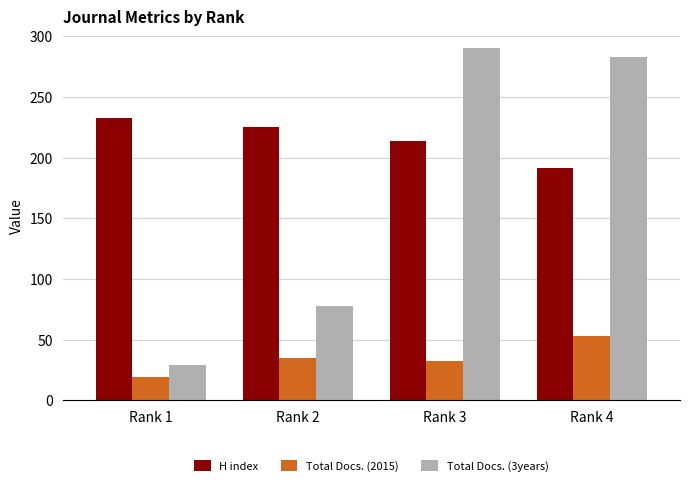

Rank the series by their maximum value, from lowest to highest.

Total Docs. (2015), H index, Total Docs. (3years)